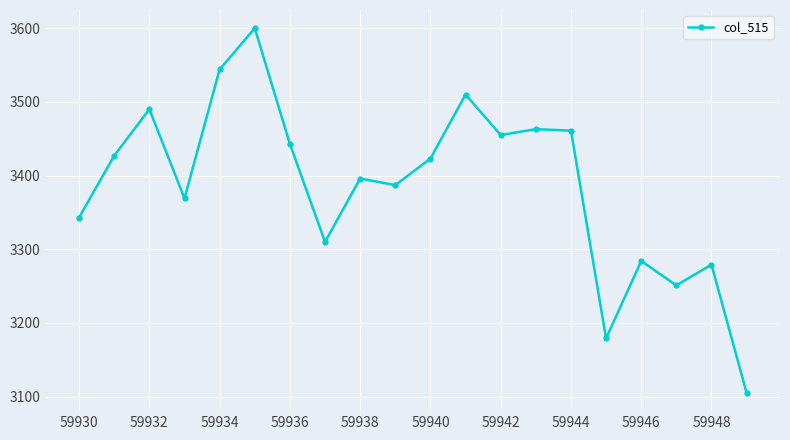

What is the maximum value shown in the chart?

3600